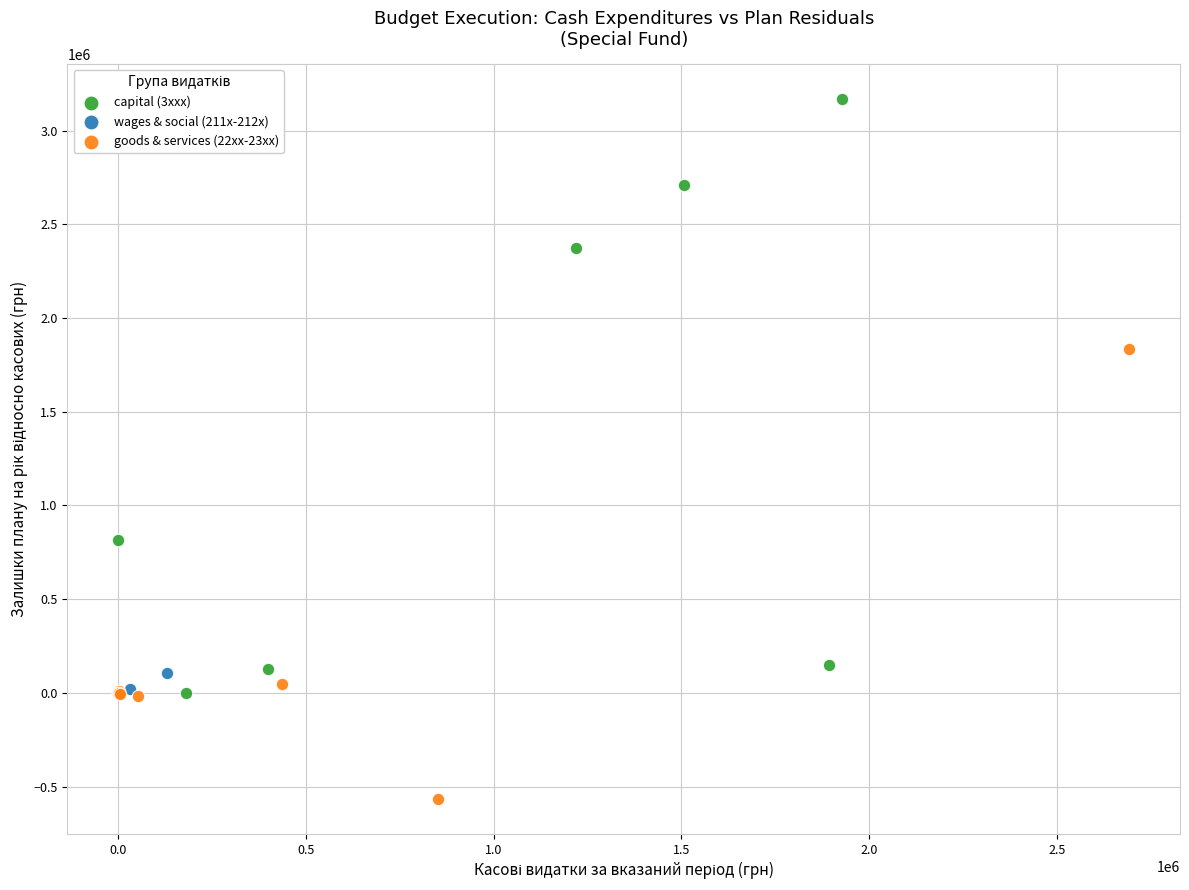

Which series reaches the maximum Y coordinate?

capital (3xxx)